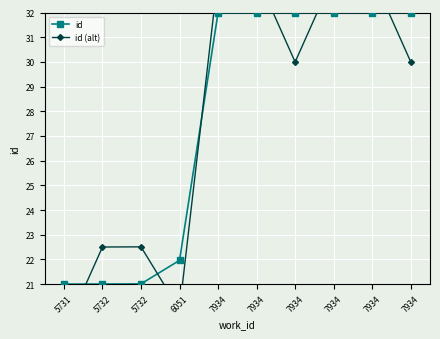

Reading left to right, extract all data points from this chart.

id: 21.0	21.0	21.0	22.0	32.0	32.0	32.0	32.0	32.0	32.0
id (alt): 19.0	22.5	22.5	20.0	33.5	33.5	30.0	33.5	33.5	30.0